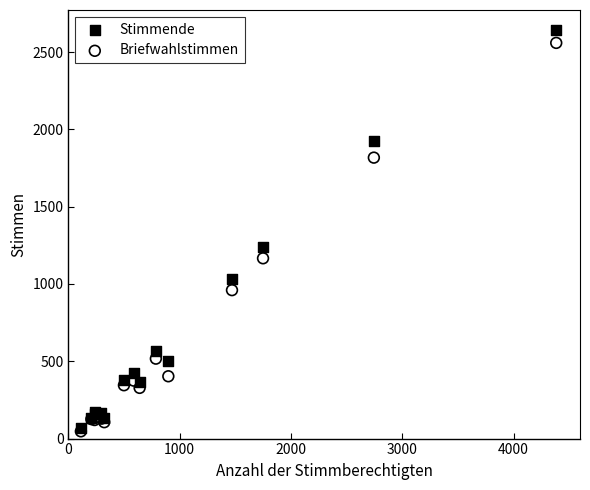

In the Briefwahlstimmen series, what Y value is closest to 1303?

1166